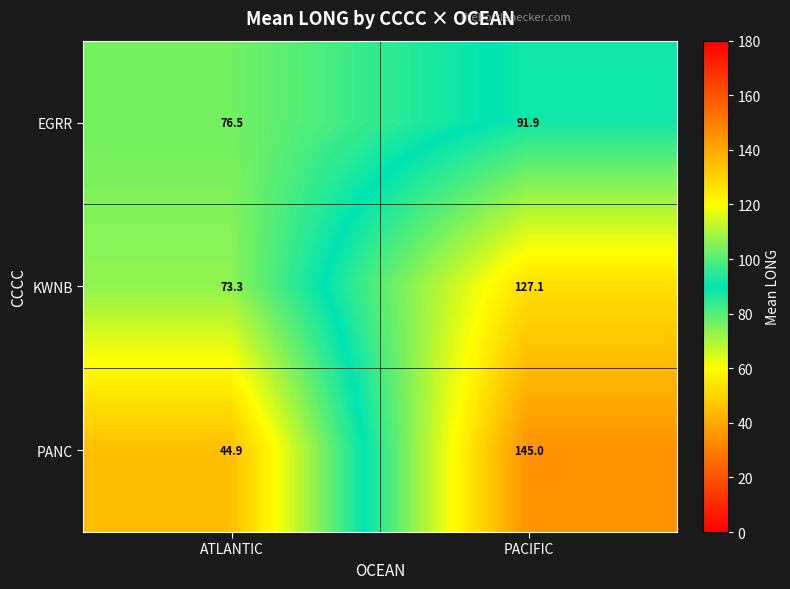

Reading left to right, what are all the values shown in this chart?

EGRR: ATLANTIC=76.5	PACIFIC=91.9
KWNB: ATLANTIC=73.3	PACIFIC=127.1
PANC: ATLANTIC=44.9	PACIFIC=145.0